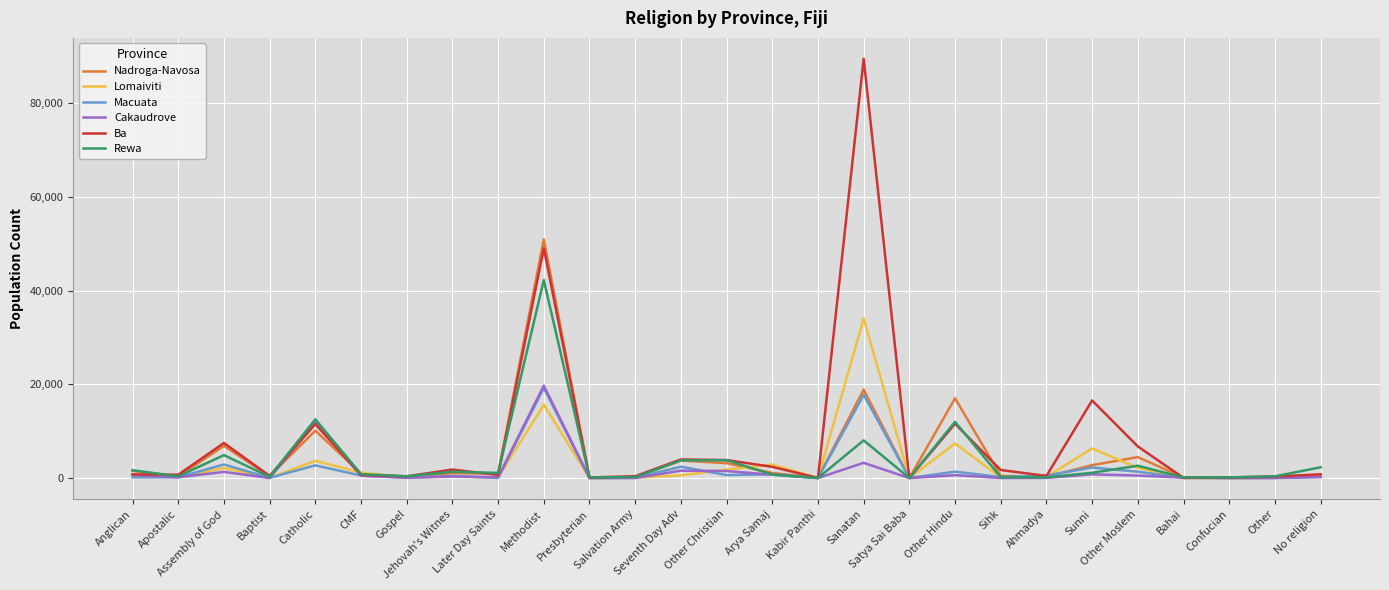

What is the average value of the Nadroga-Navosa series?

4690